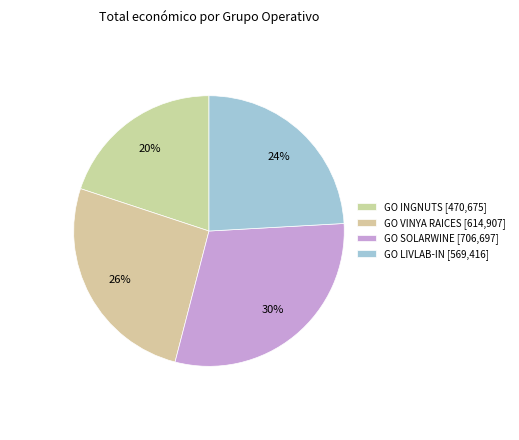

Which has a higher value, GO INGNUTS or GO SOLARWINE?

GO SOLARWINE